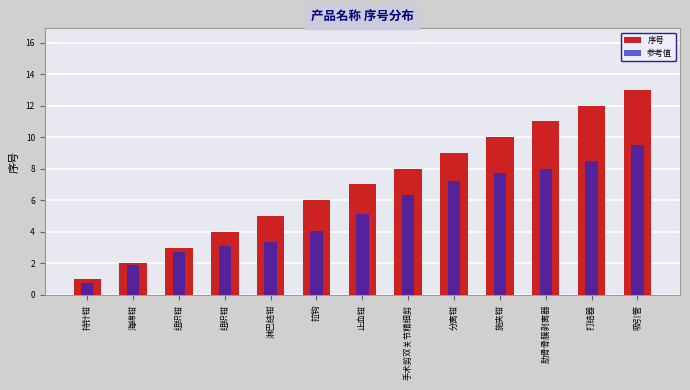

What is the value of the 参考值 bar at the 9th from the left?

7.2